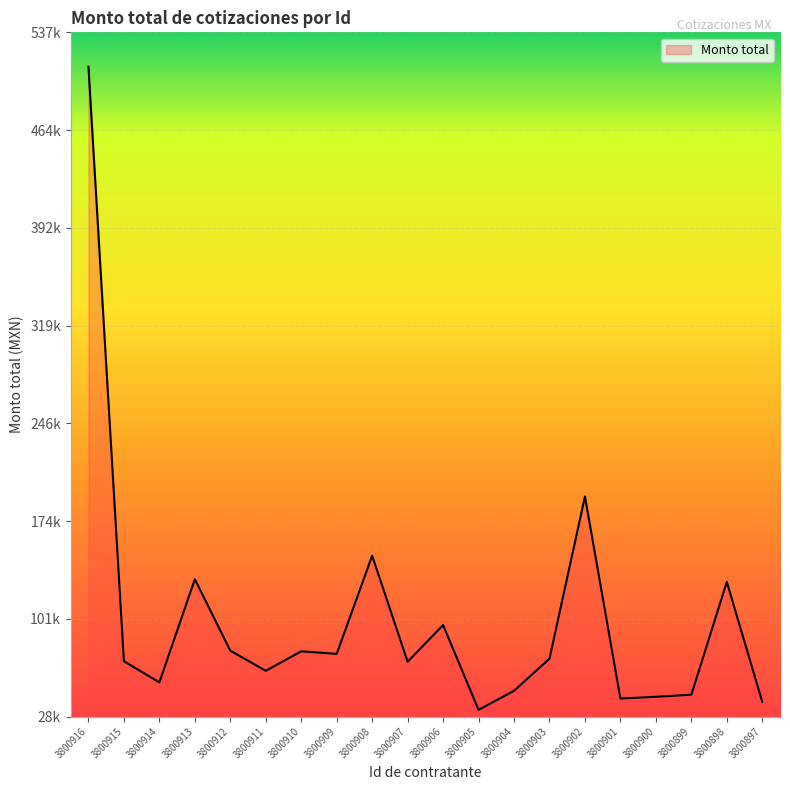

What is the sum of the values at 3800916 and 3800908?

659395.9